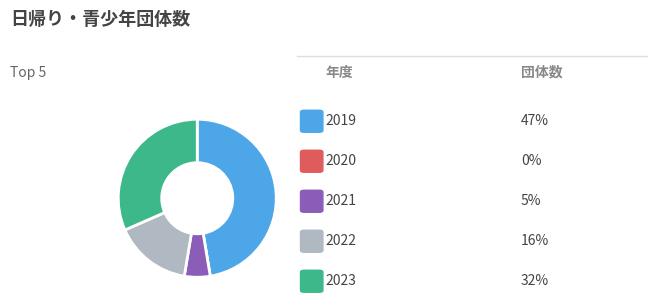

Does any single category account for the majority?

No